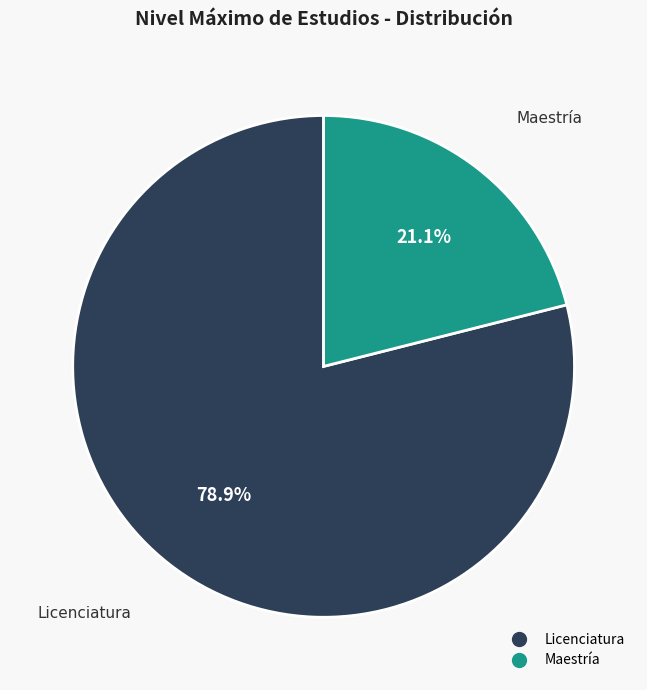

What is the ratio of the value at Maestría to the value at Licenciatura?

0.3